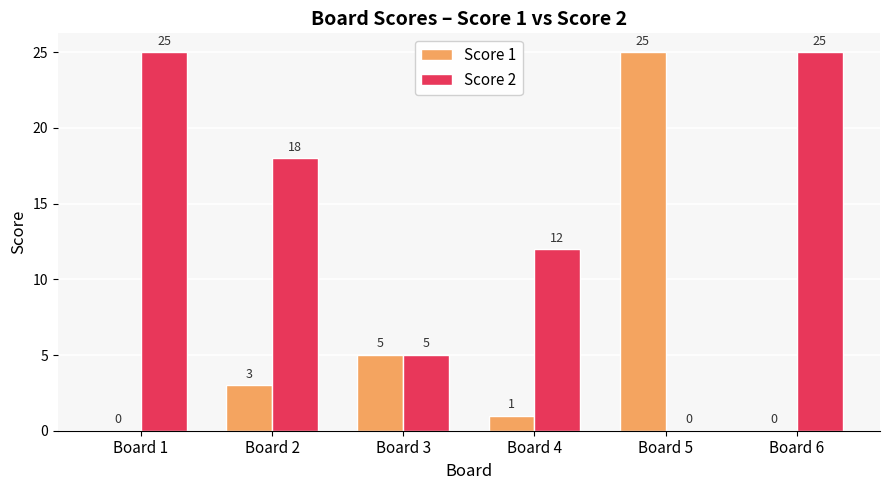

The Score 1 series shows 2 at Board 3. True or false?

False